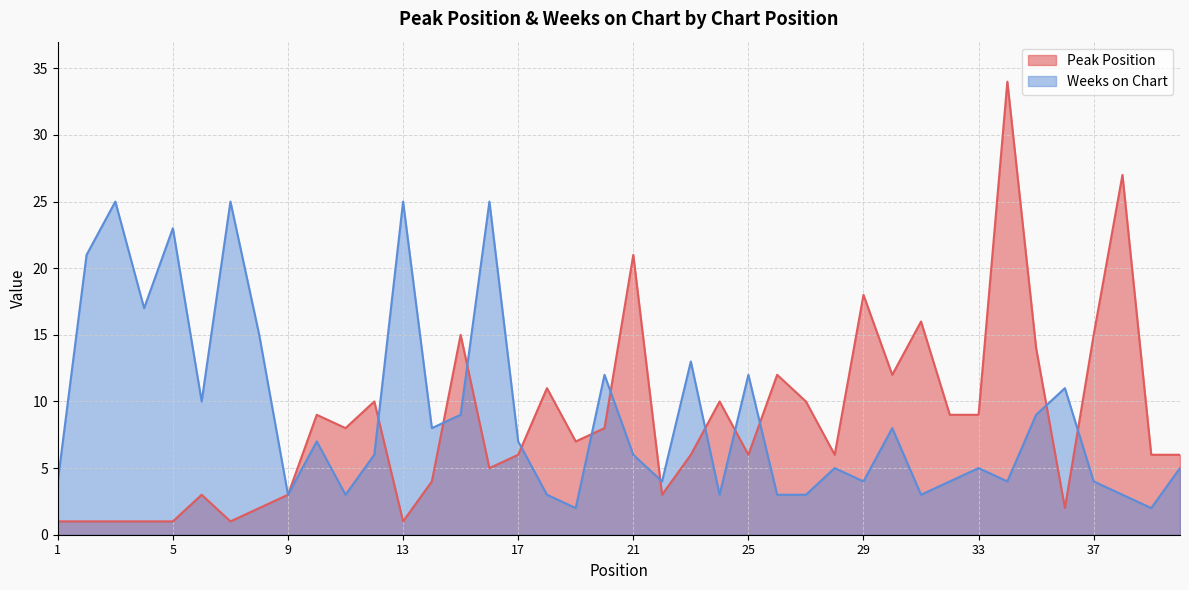

At which category does Peak Position reach its first local peak?

6